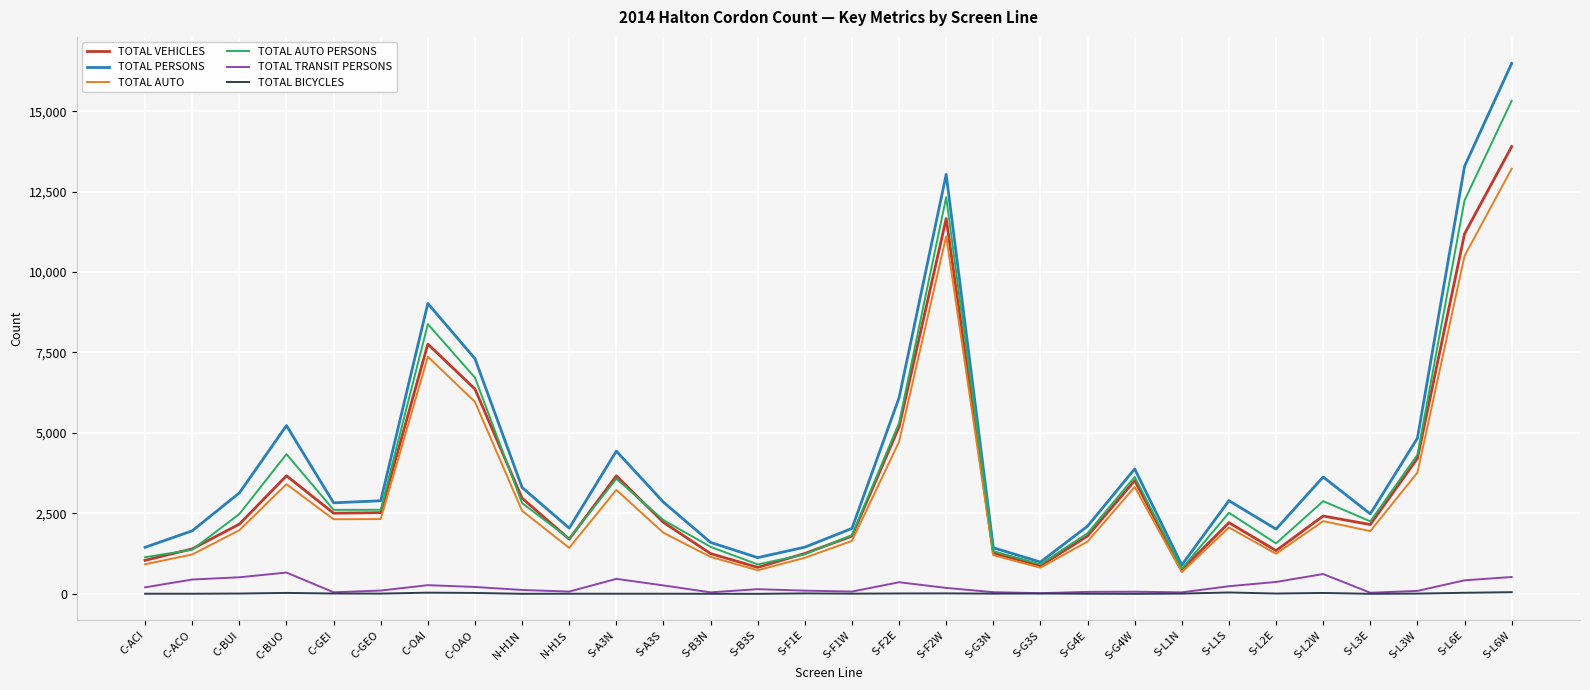

True or false: TOTAL BICYCLES and TOTAL AUTO cross at least once.

False